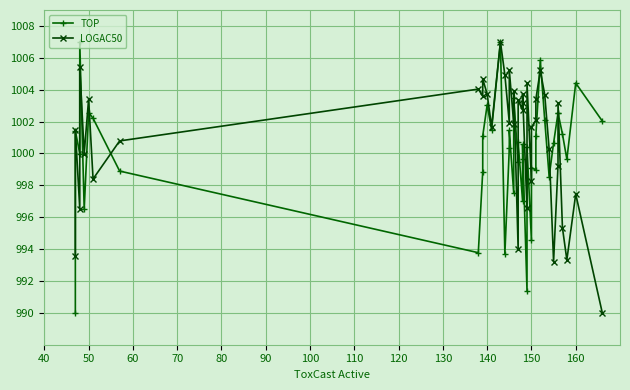

At how many categories does at least one series exceed 992?

40